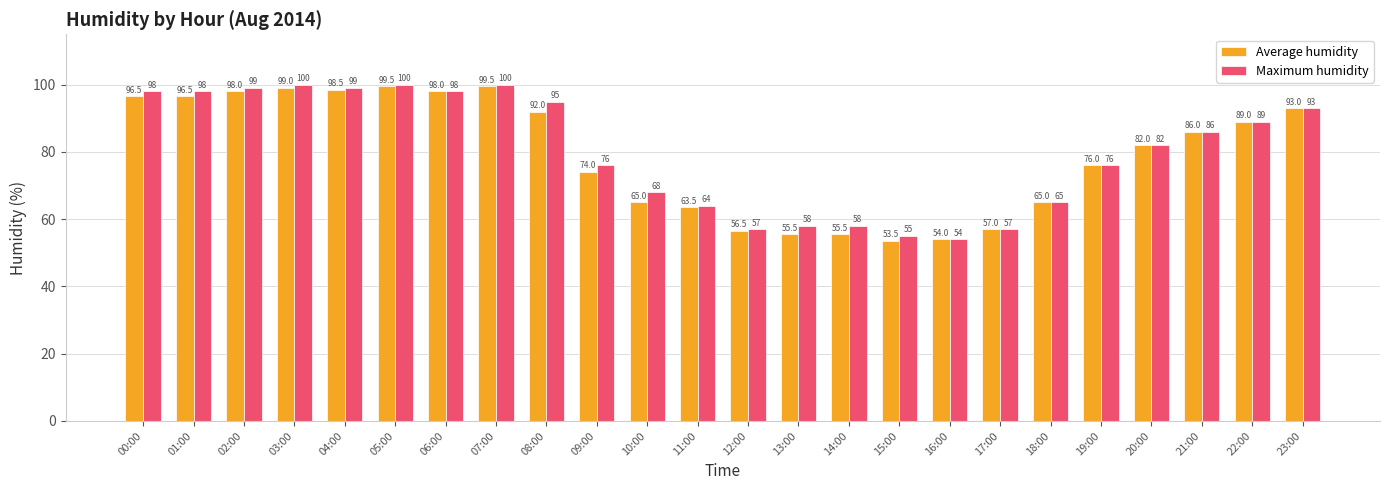

Reading right to left, list all the values displayed in this chart.

Average humidity: 93.0	89.0	86.0	82.0	76.0	65.0	57.0	54.0	53.5	55.5	55.5	56.5	63.5	65.0	74.0	92.0	99.5	98.0	99.5	98.5	99.0	98.0	96.5	96.5
Maximum humidity: 93.0	89.0	86.0	82.0	76.0	65.0	57.0	54.0	55.0	58.0	58.0	57.0	64.0	68.0	76.0	95.0	100.0	98.0	100.0	99.0	100.0	99.0	98.0	98.0